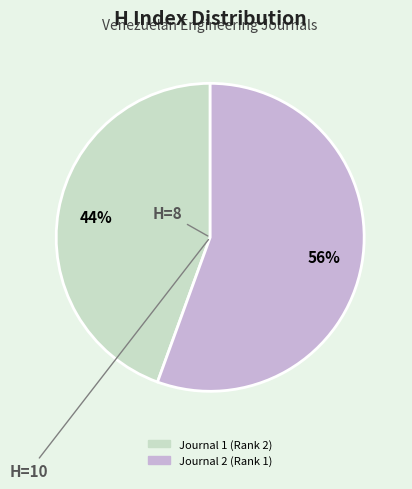

Is there any slice that represents more than half of the pie?

Yes